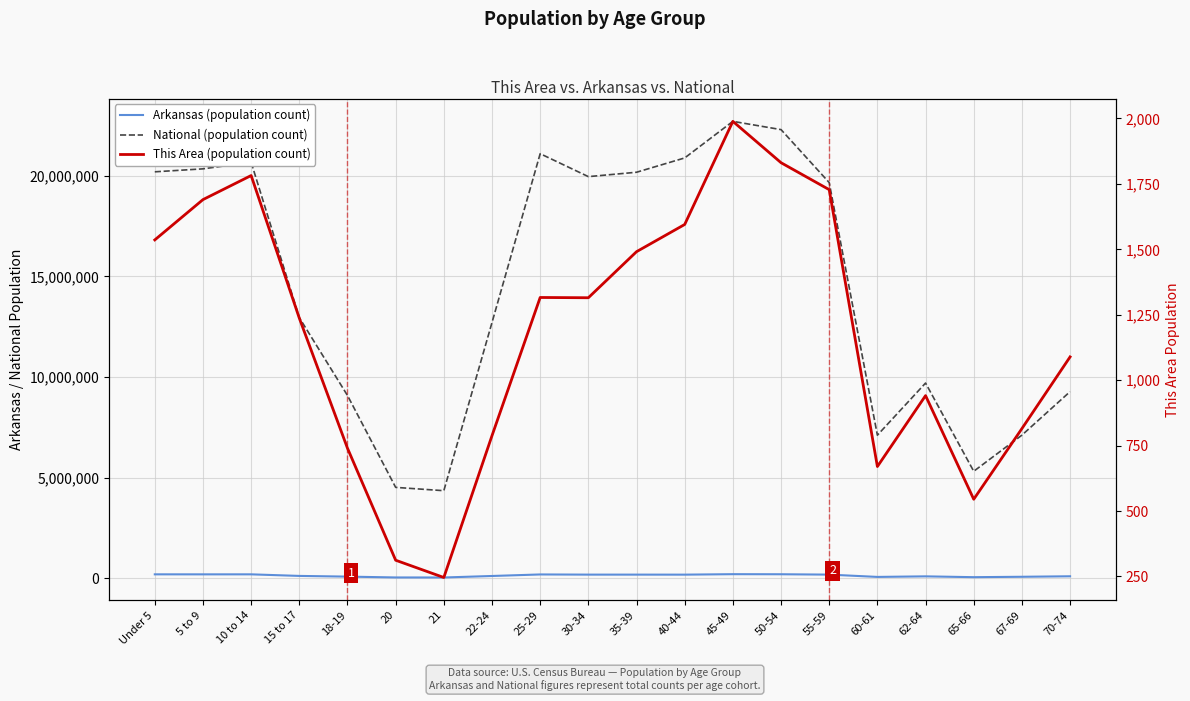

The Arkansas (population count) series shows 310195 at 50-54. True or false?

False